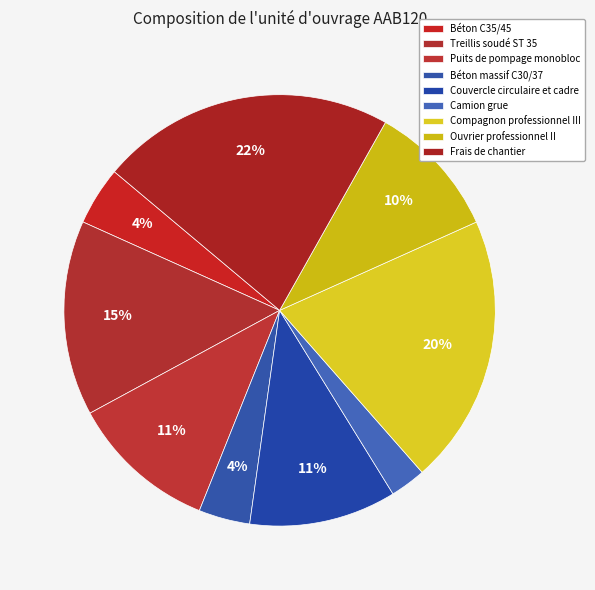

Which category has the biggest portion of the pie?

Frais de chantier